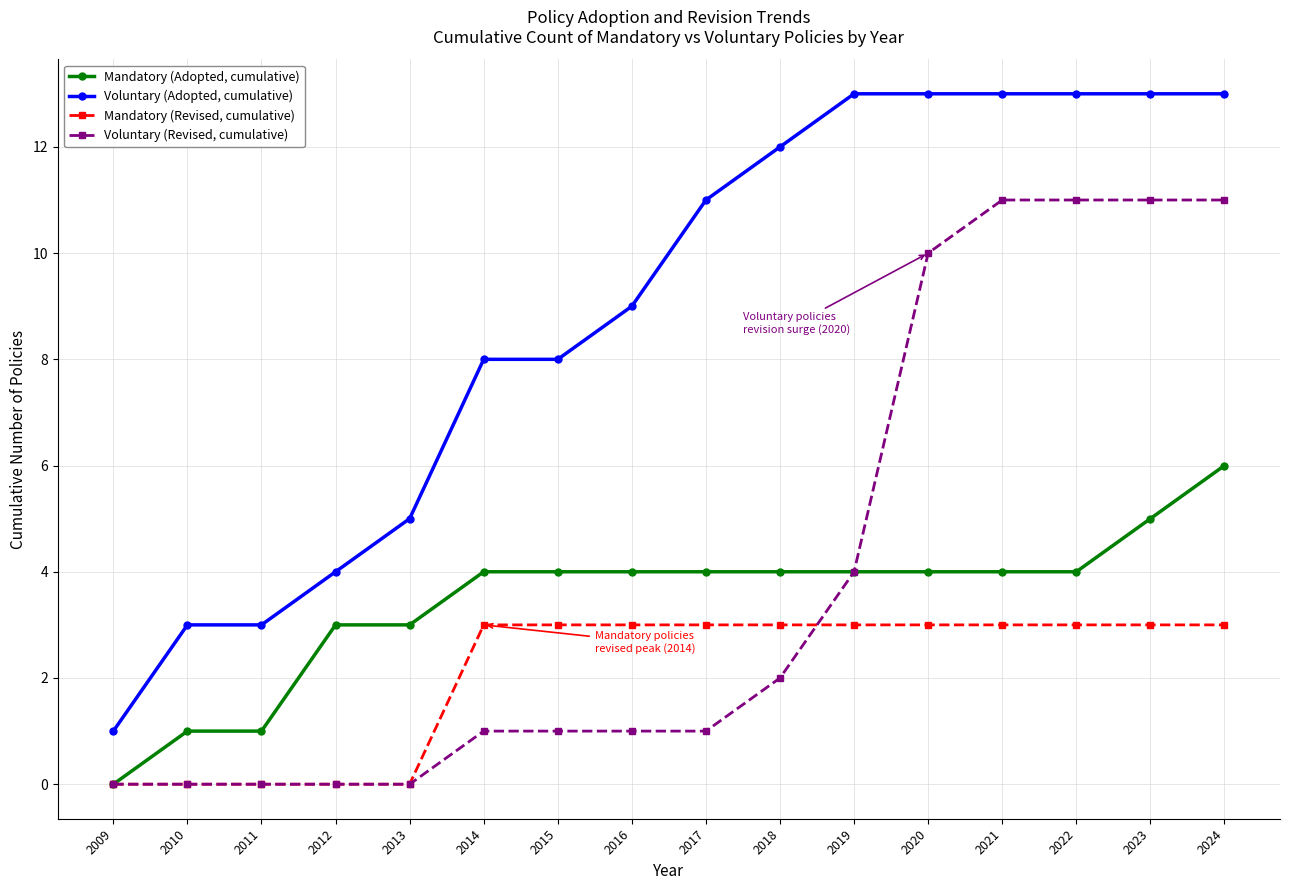

At 2021, list the series in order from smallest to largest.

Mandatory (Revised, cumulative), Mandatory (Adopted, cumulative), Voluntary (Revised, cumulative), Voluntary (Adopted, cumulative)